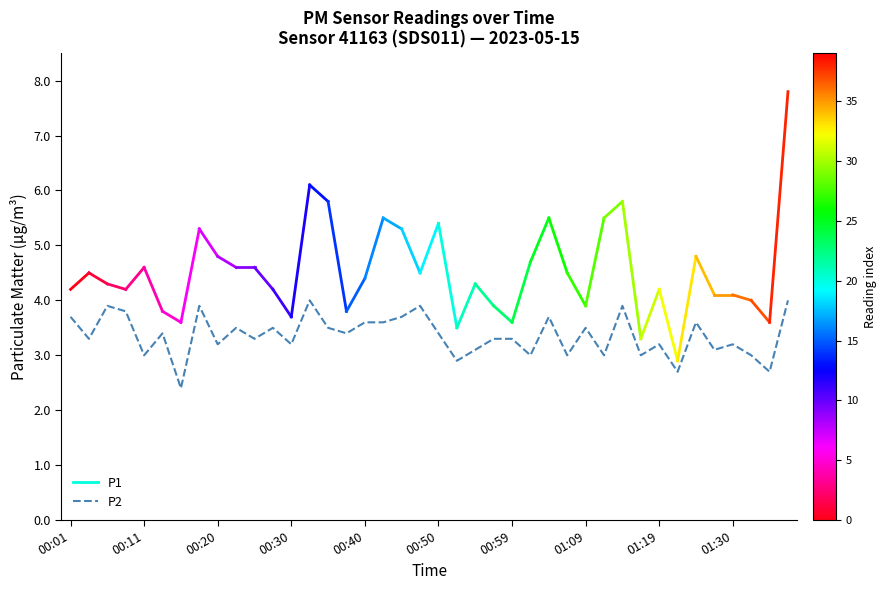

What is the difference between the maximum and minimum values?

1.6